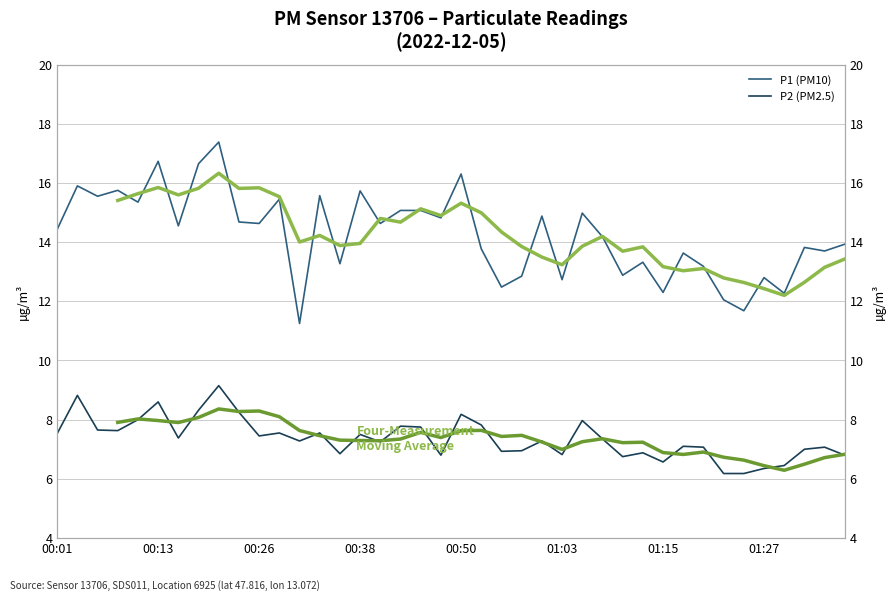

Where does the P2 series first go above 7?

00:01